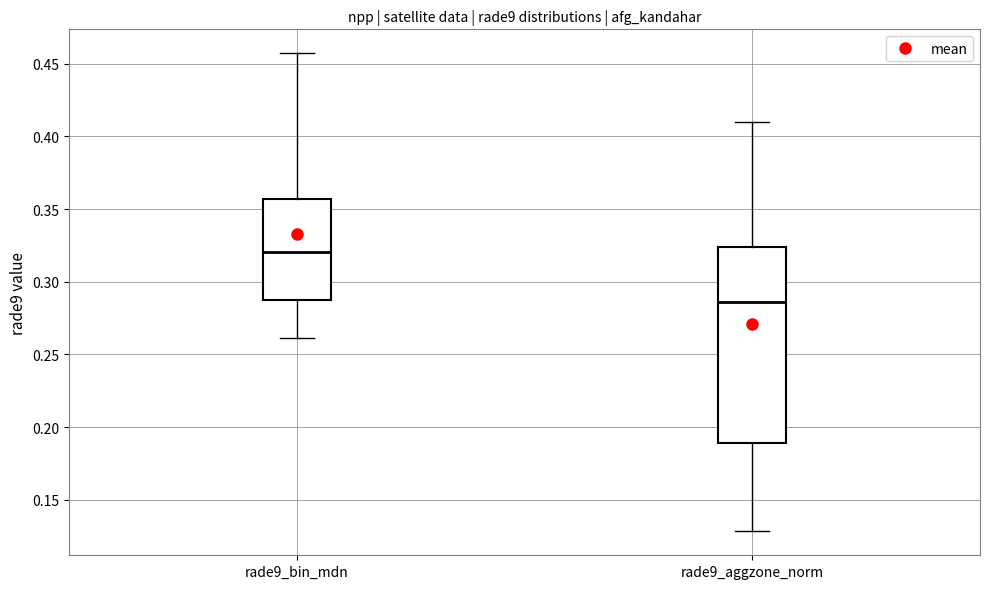

Comparing the boxes themselves (not the whiskers), which one is the tallest?

rade9_aggzone_norm